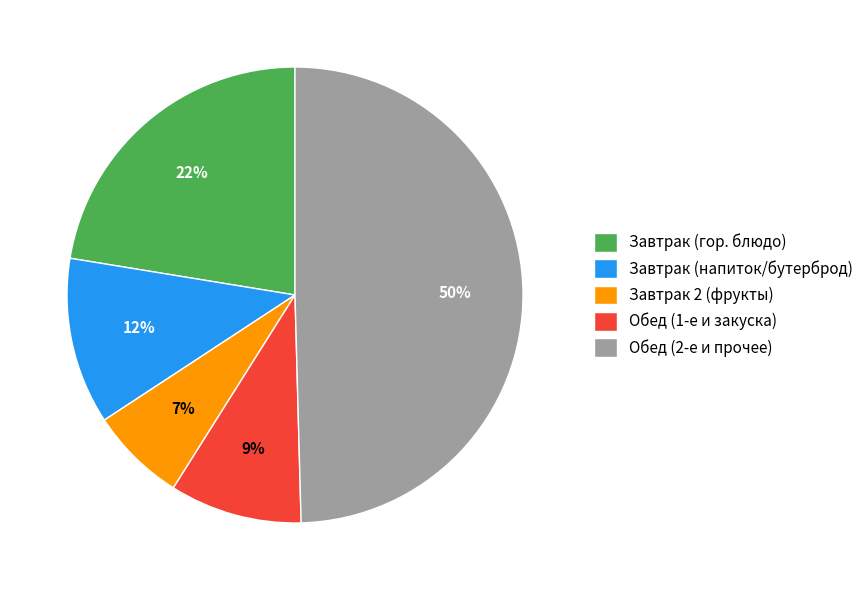

Combined, do Обед (1-е и закуска) and Завтрак (гор. блюдо) account for over 50%?

No